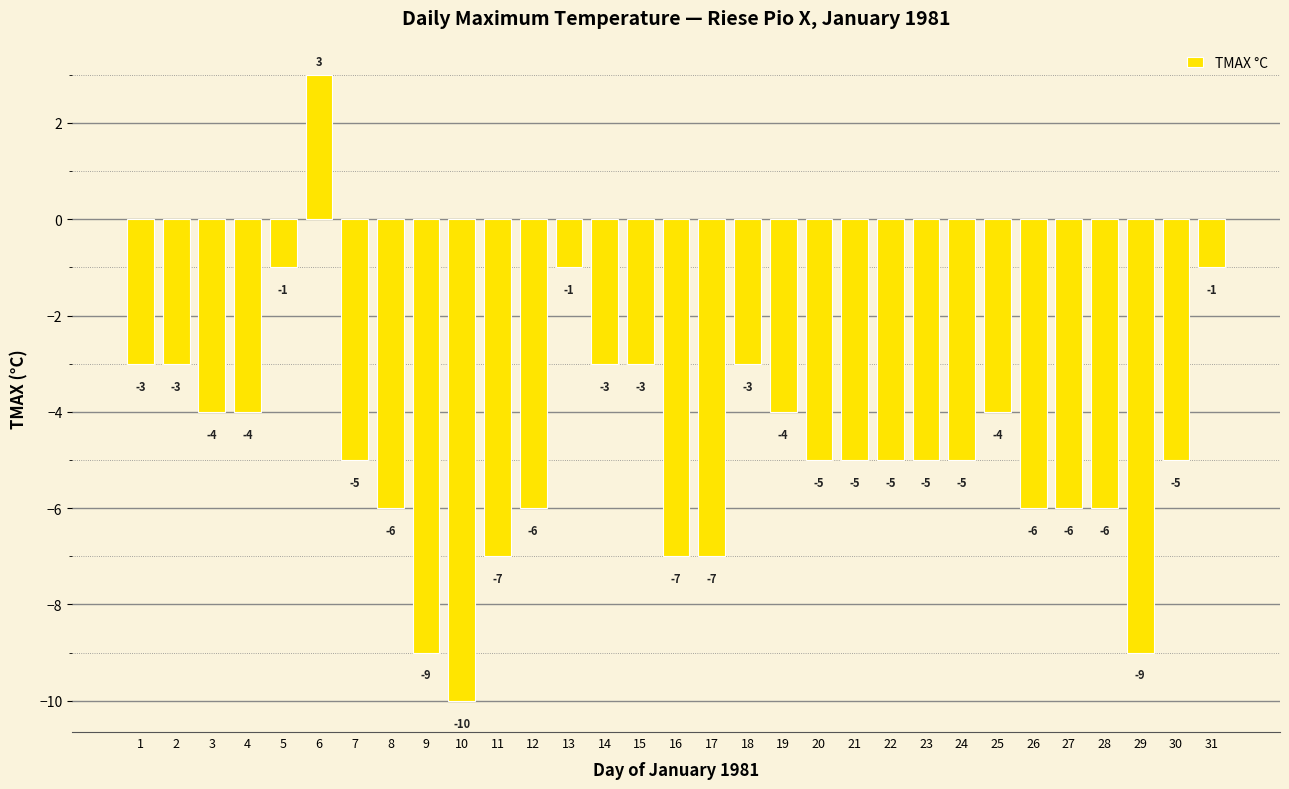

Is it true that the value at 27 is -6?

True